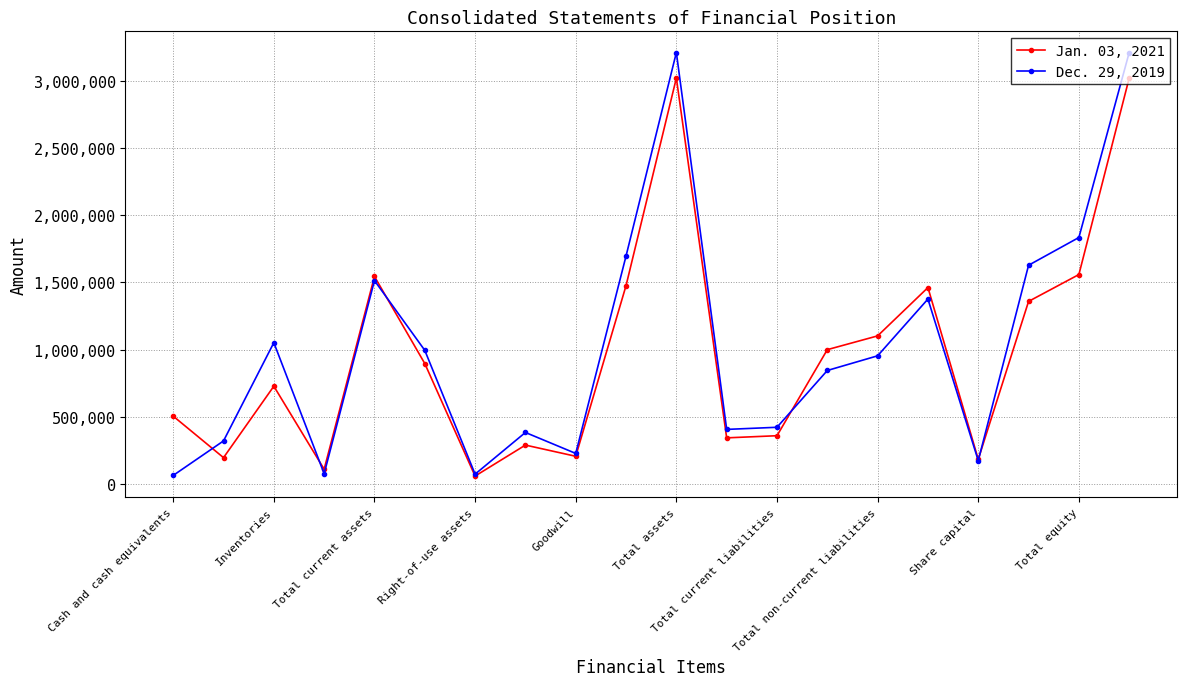

How many interior local valleys does the Jan. 03, 2021 series have?

6